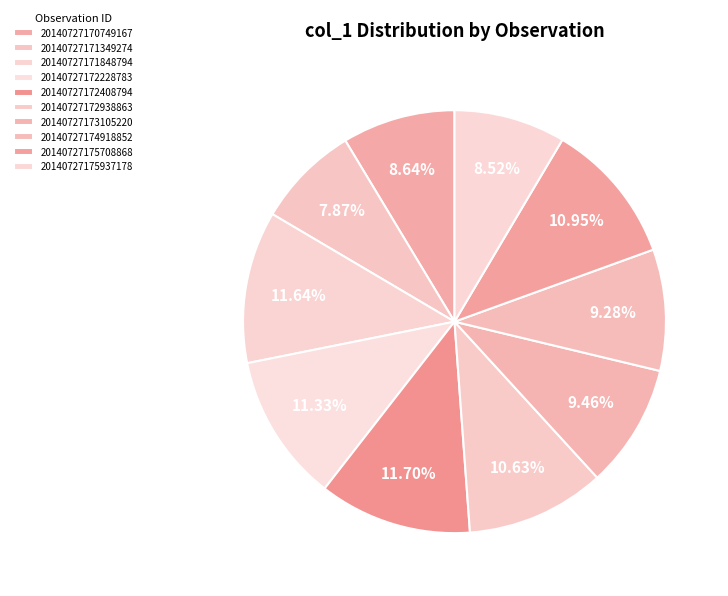

How many segments does this pie chart have?

10